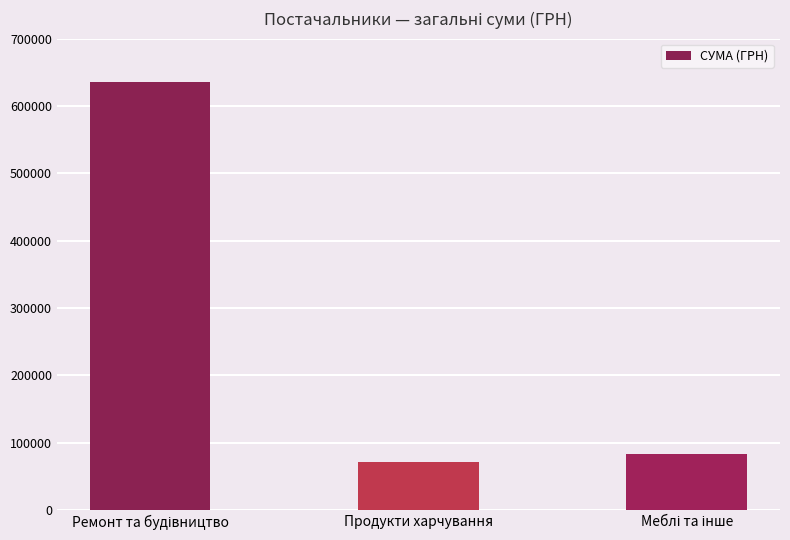

What is the label of the 2nd bar from the left?

Продукти харчування